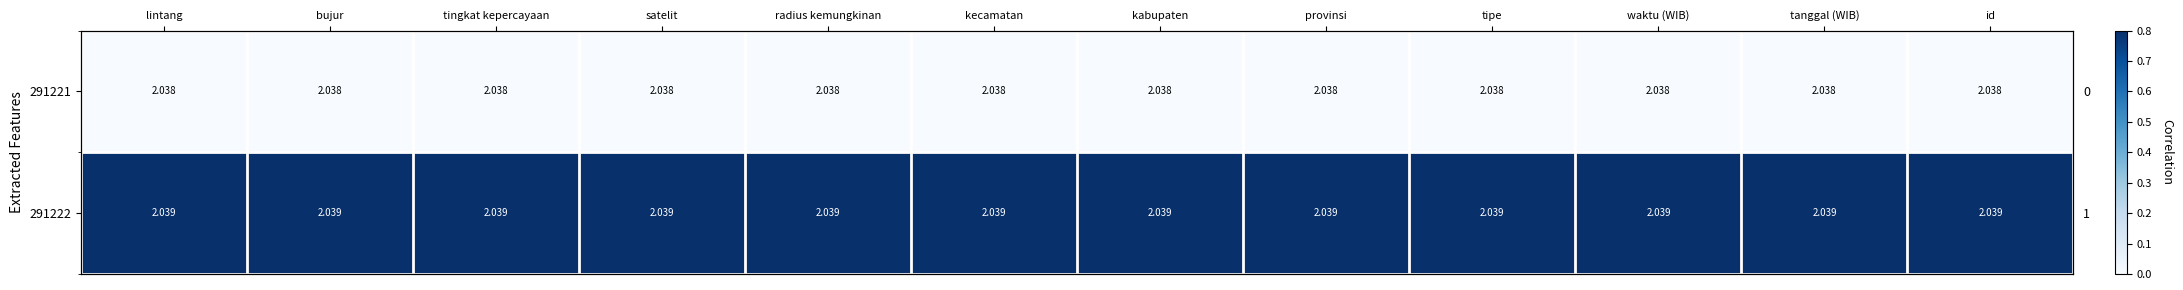

Rank the categories by 291221 value from highest to lowest.

lintang, bujur, tingkat kepercayaan, satelit, radius kemungkinan, kecamatan, kabupaten, provinsi, tipe, waktu (WIB), tanggal (WIB), id